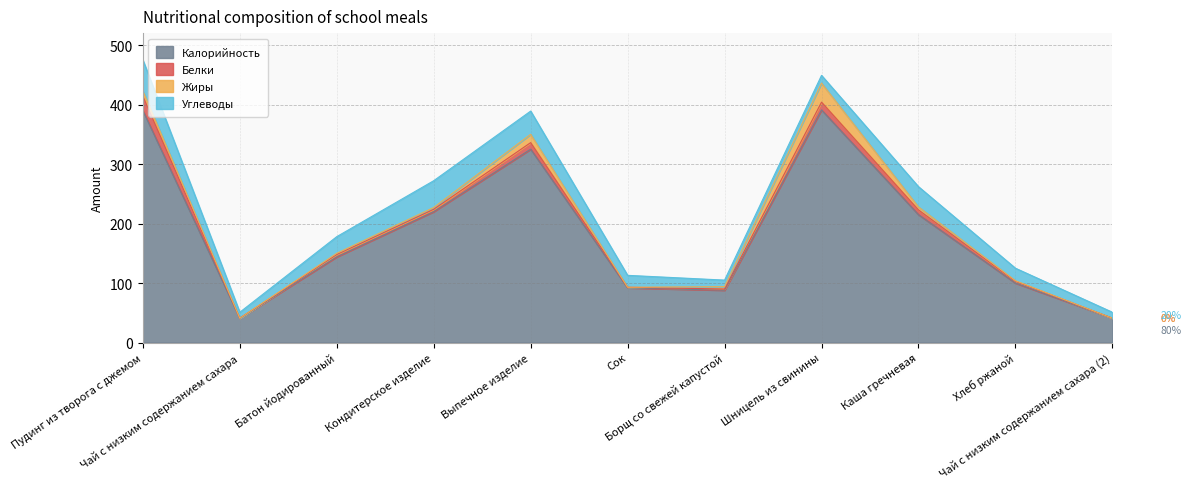

At how many categories does at least one series exceed 5?

11